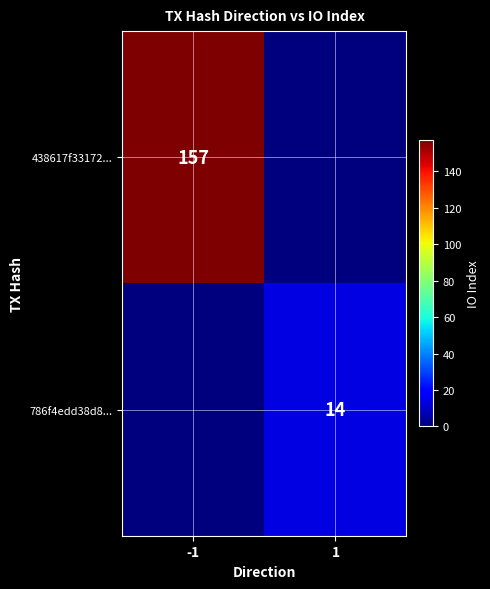

How many distinct data groups are displayed?

2